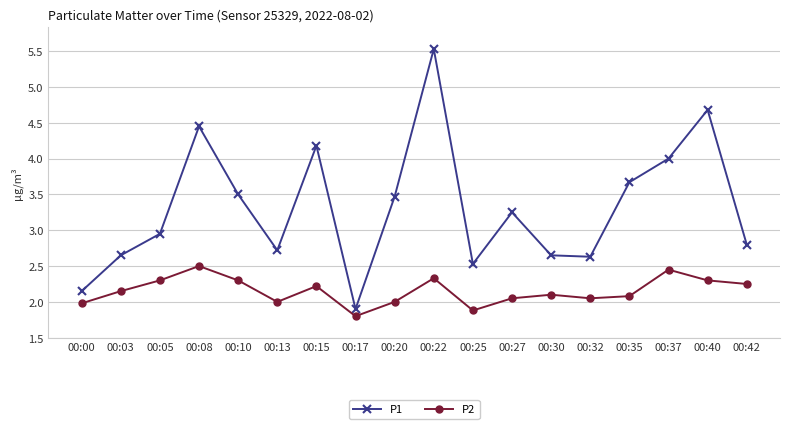

At which category does P2 reach its first local peak?

00:08